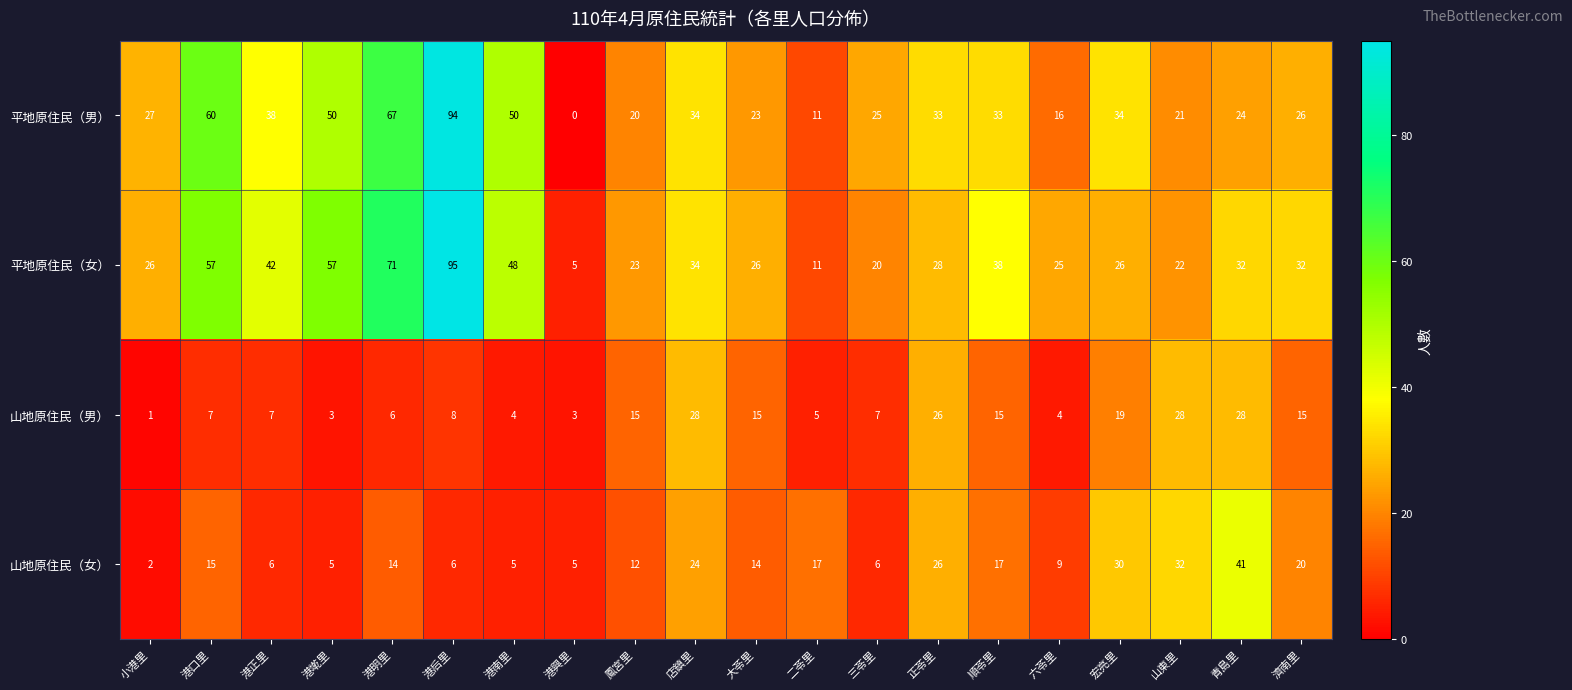

What is the approximate value of 平地原住民（女） at 宏亮里, to the nearest 5?

25